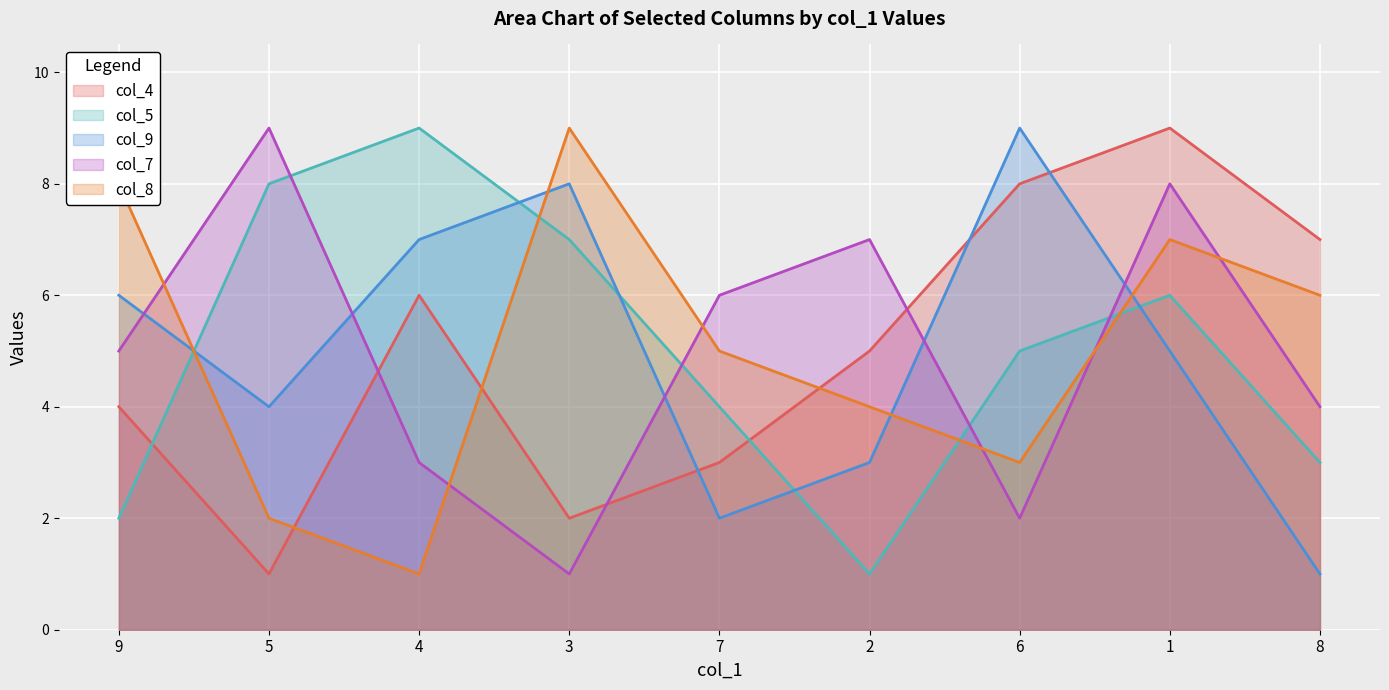

Is it true that col_9 equals 7 at 4?

True